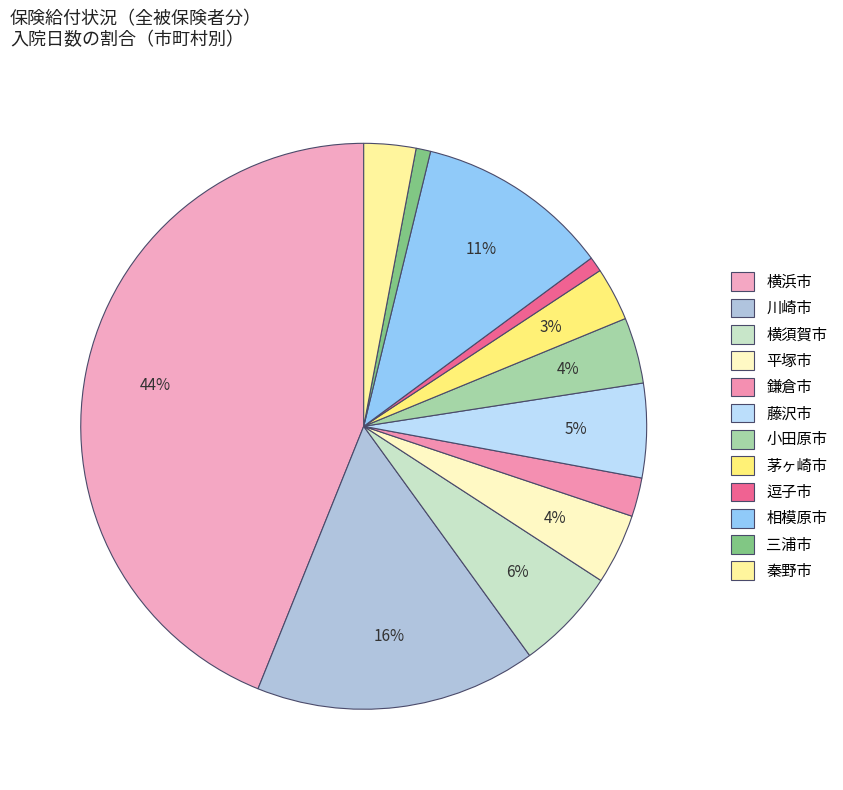

To the nearest percent, what percentage of the pie is 逗子市?

1%